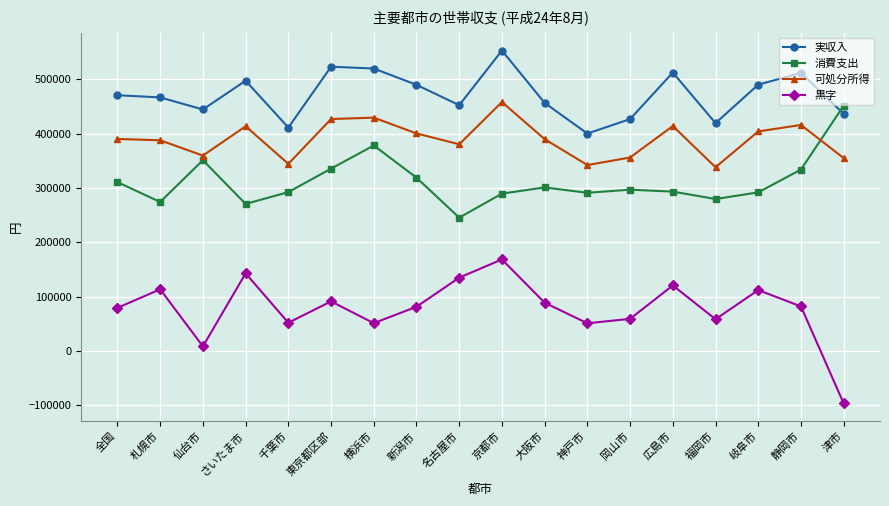

What position from the right is 全国?

18